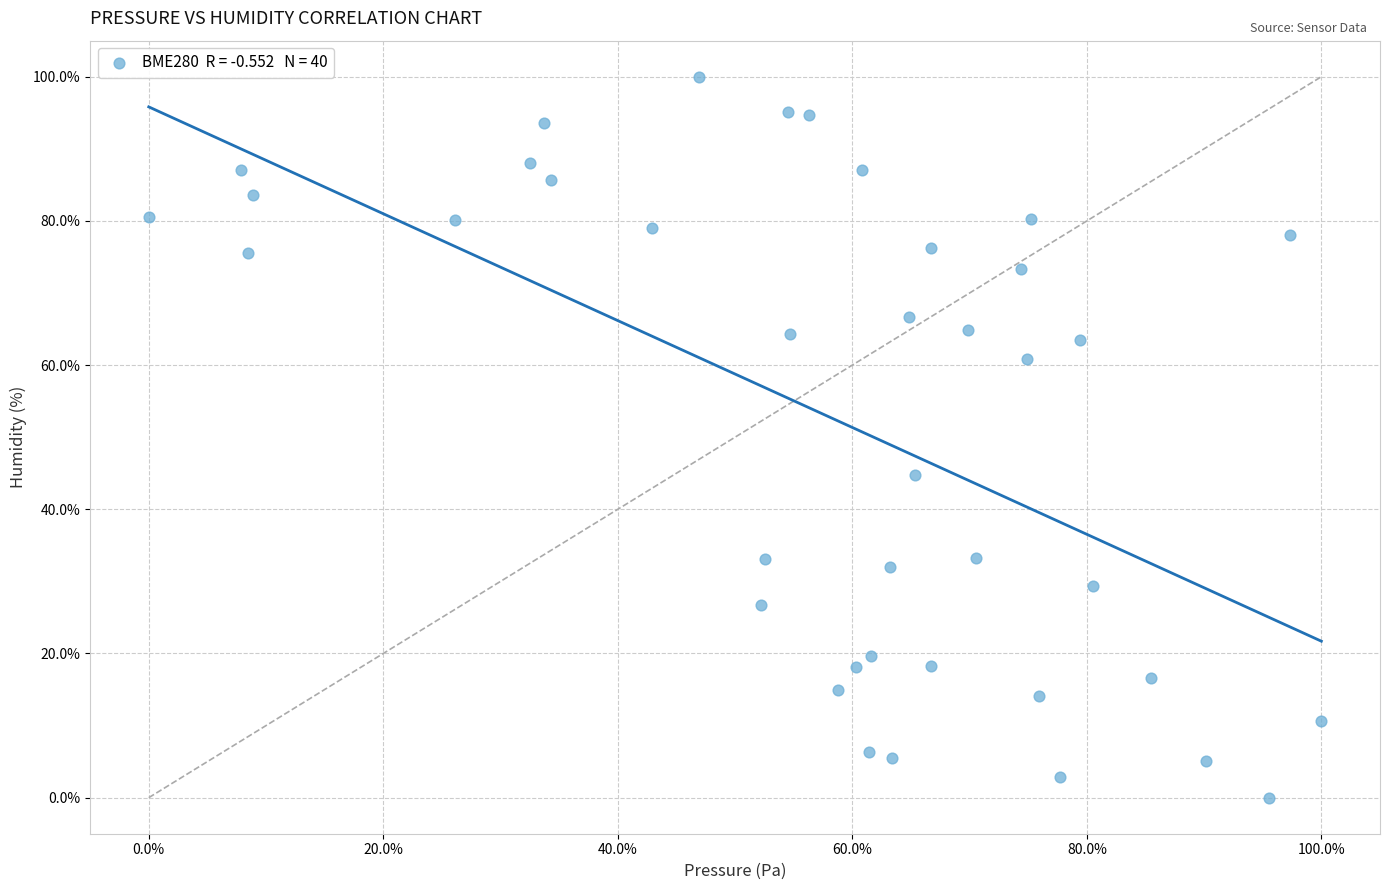

What is the range of X values (max minus min)?

100.0